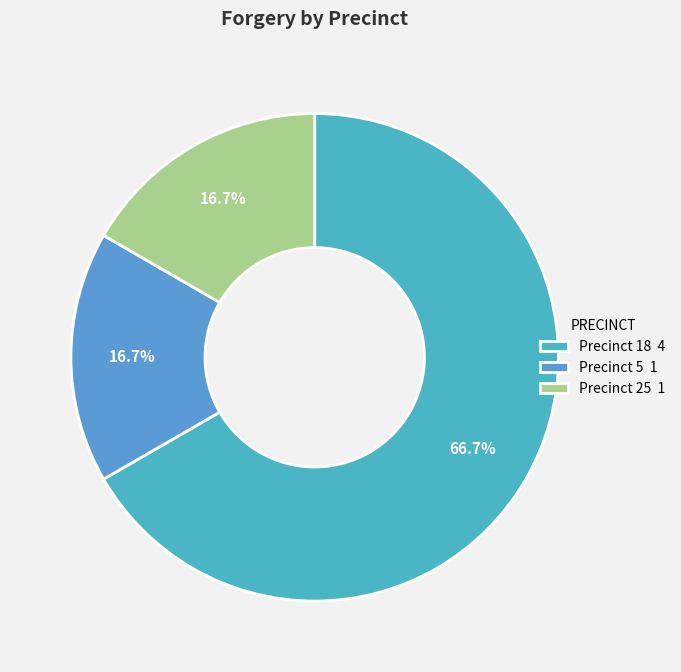

Is Precinct 18 the majority of the pie?

Yes